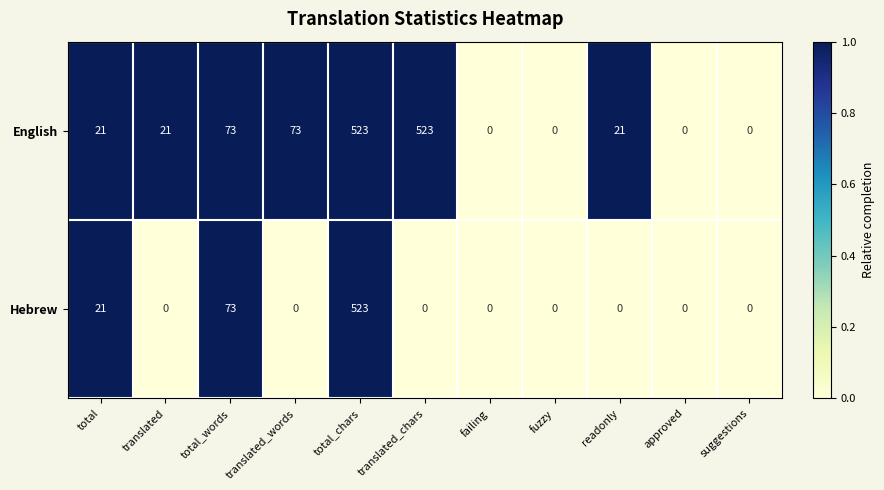

Reading left to right, what are all the values shown in this chart?

English: 21	21	73	73	523	523	0	0	21	0	0
Hebrew: 21	0	73	0	523	0	0	0	0	0	0